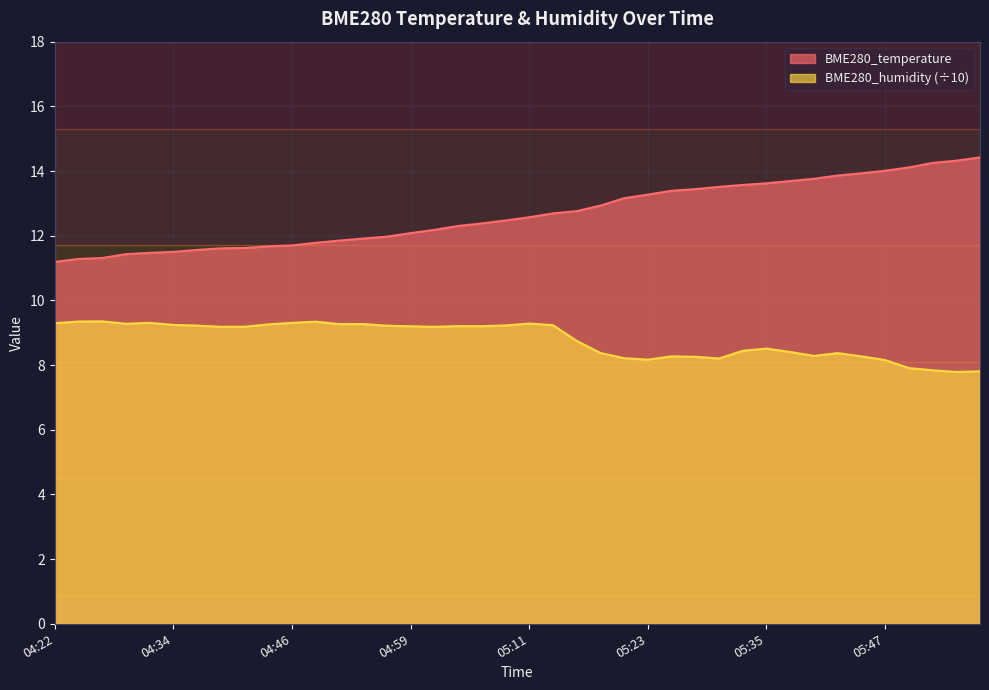

Is it true that BME280_humidity equals 8.2 at 05:23?

True